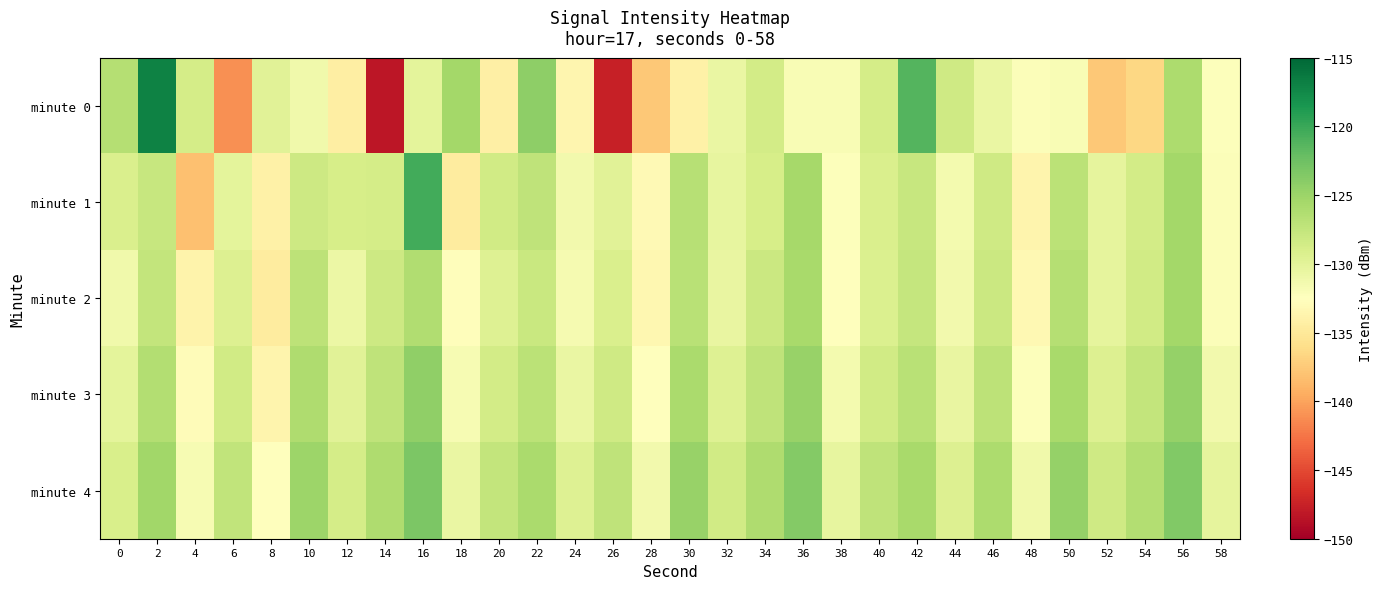

Which series changed the most between 18 and 40?

minute 1